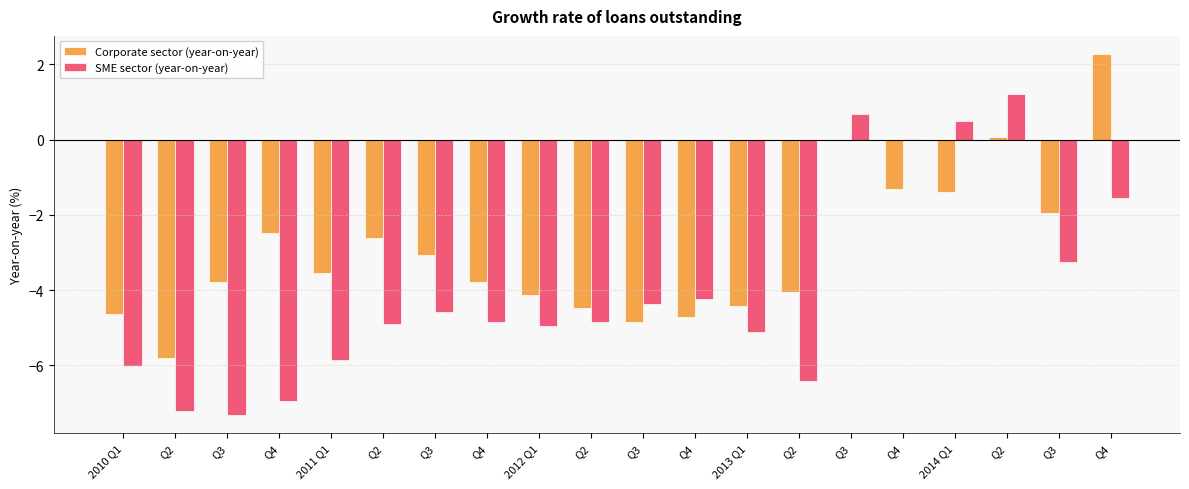

How many groups of bars are there?

20